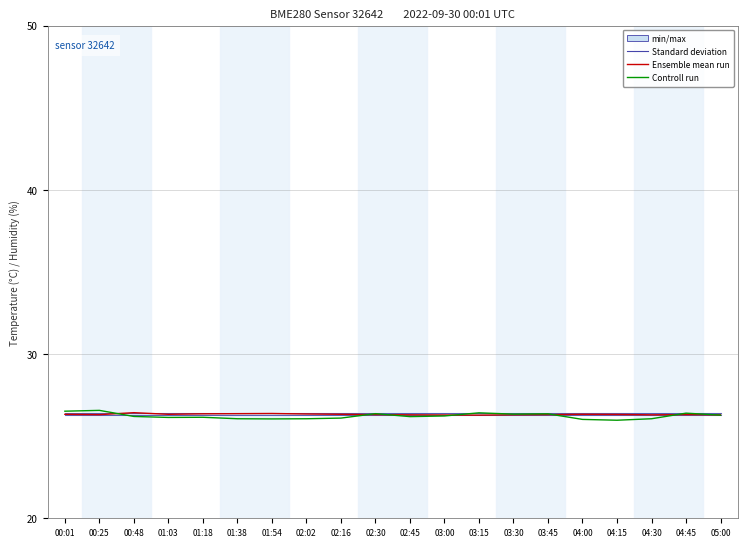

Does the chart display data point markers on the line(s)?

No